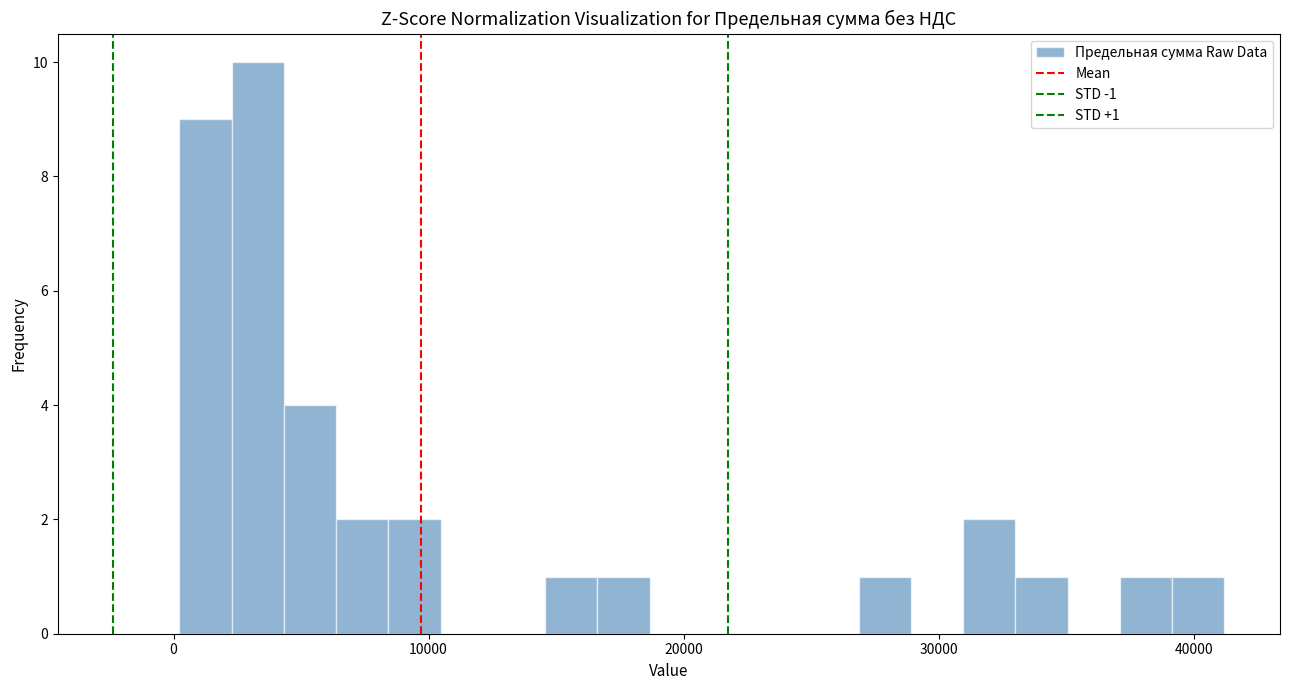

Around what value on the x-axis is the tallest bar? Give the approximate position of its centre, as read against the axis.

3000